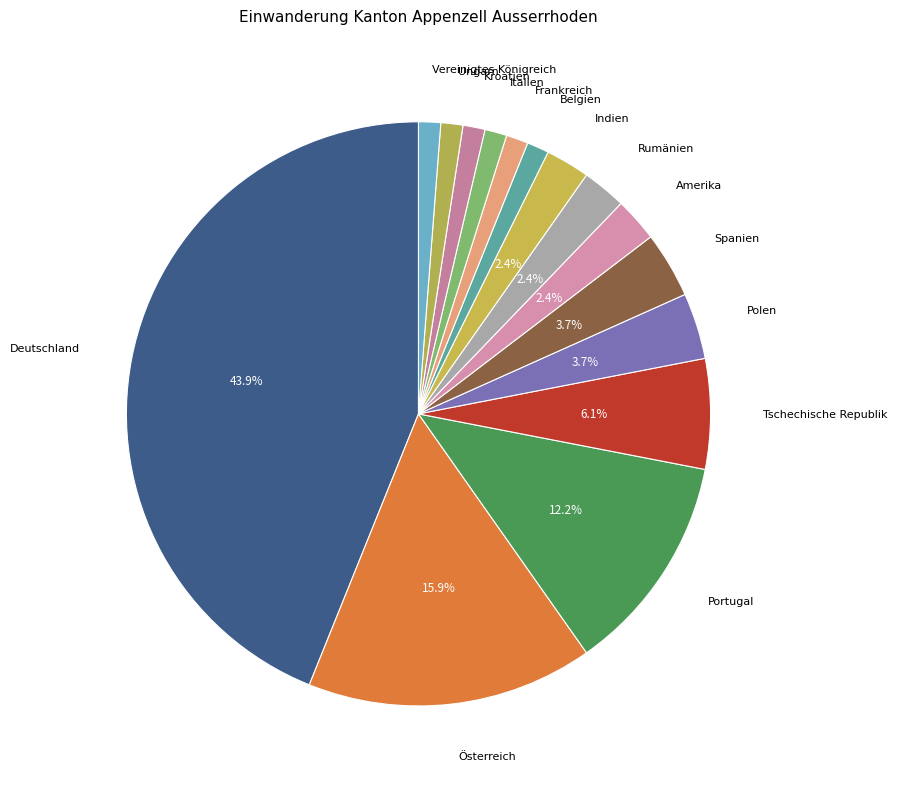

Count the number of slices in the pie.

15